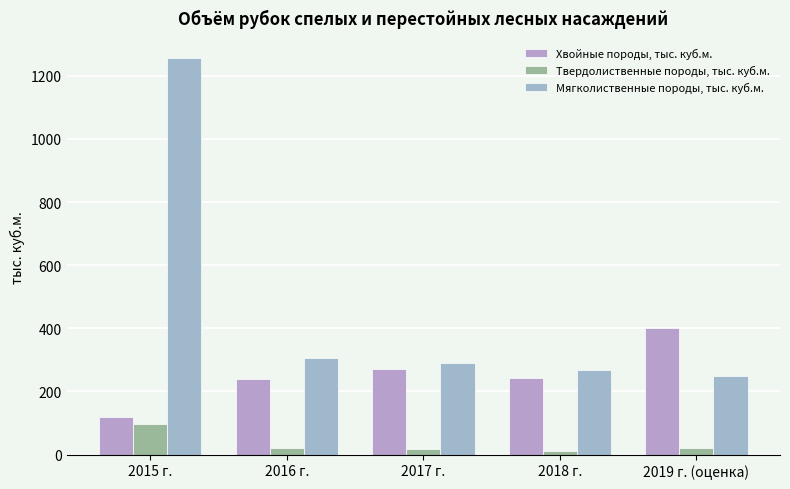

How many groups of bars are there?

5